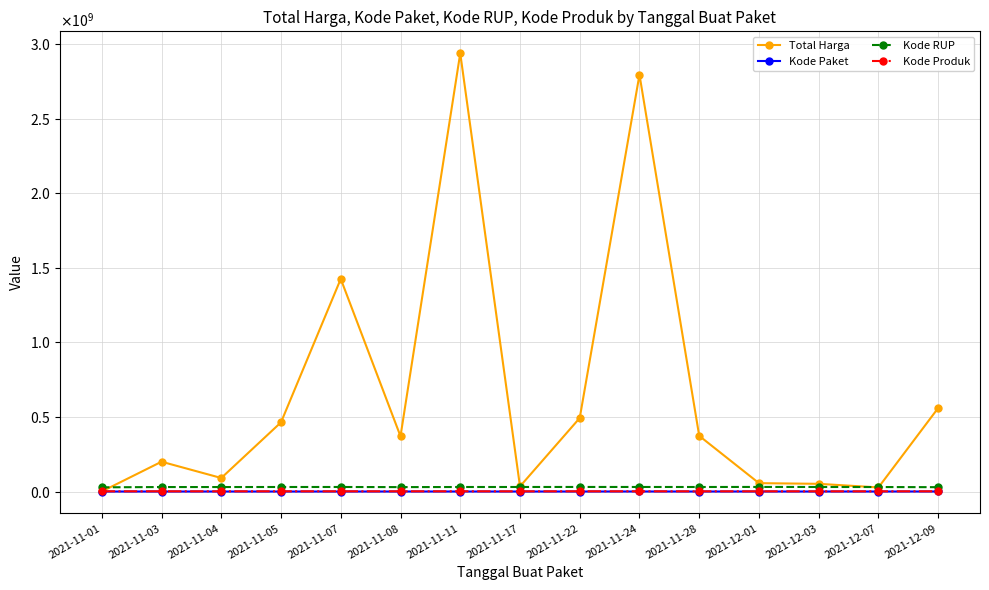

Does the chart have visible grid lines?

Yes